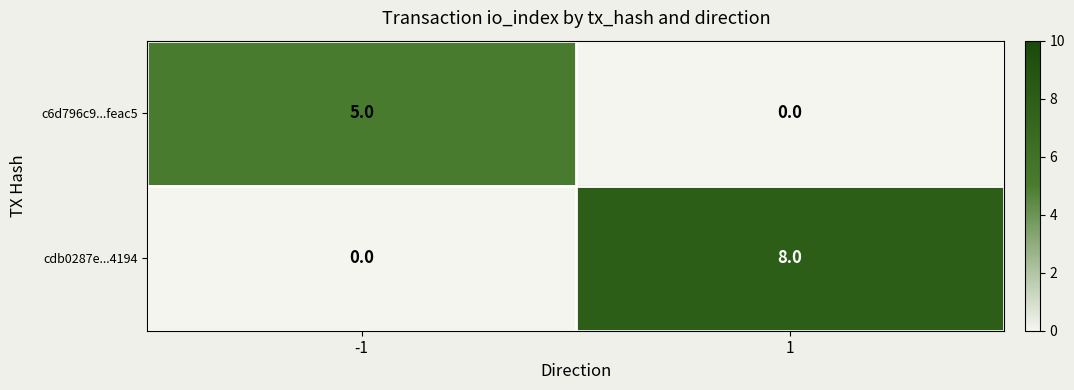

Which series has the largest total across all categories?

cdb0287e...4194